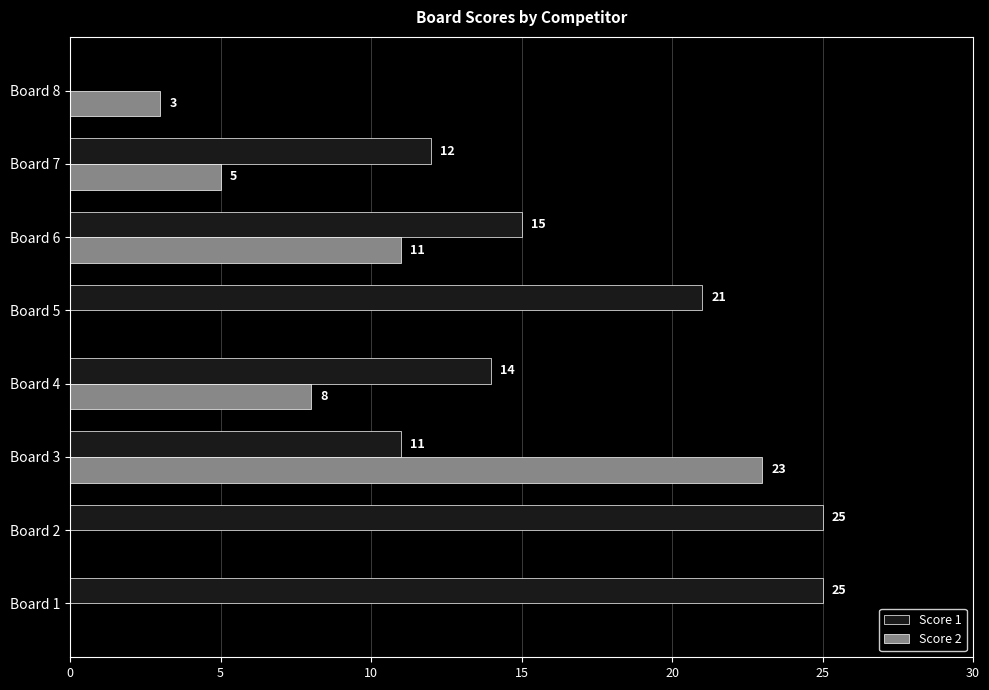

The value of Score 2 at Board 2 is 14. True or false?

False